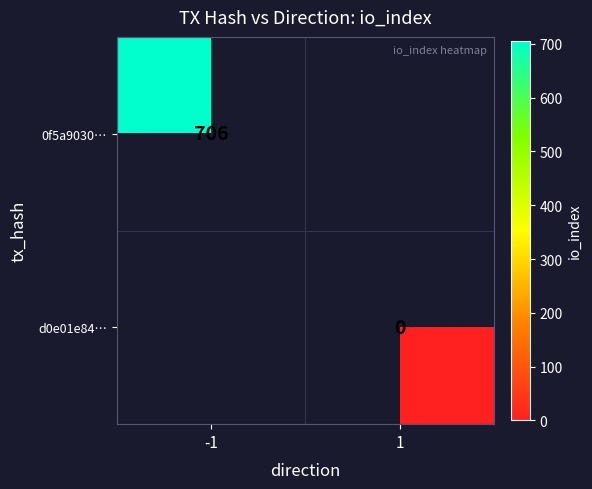

The value of 0f5a9030… at -1 is 1075. True or false?

False